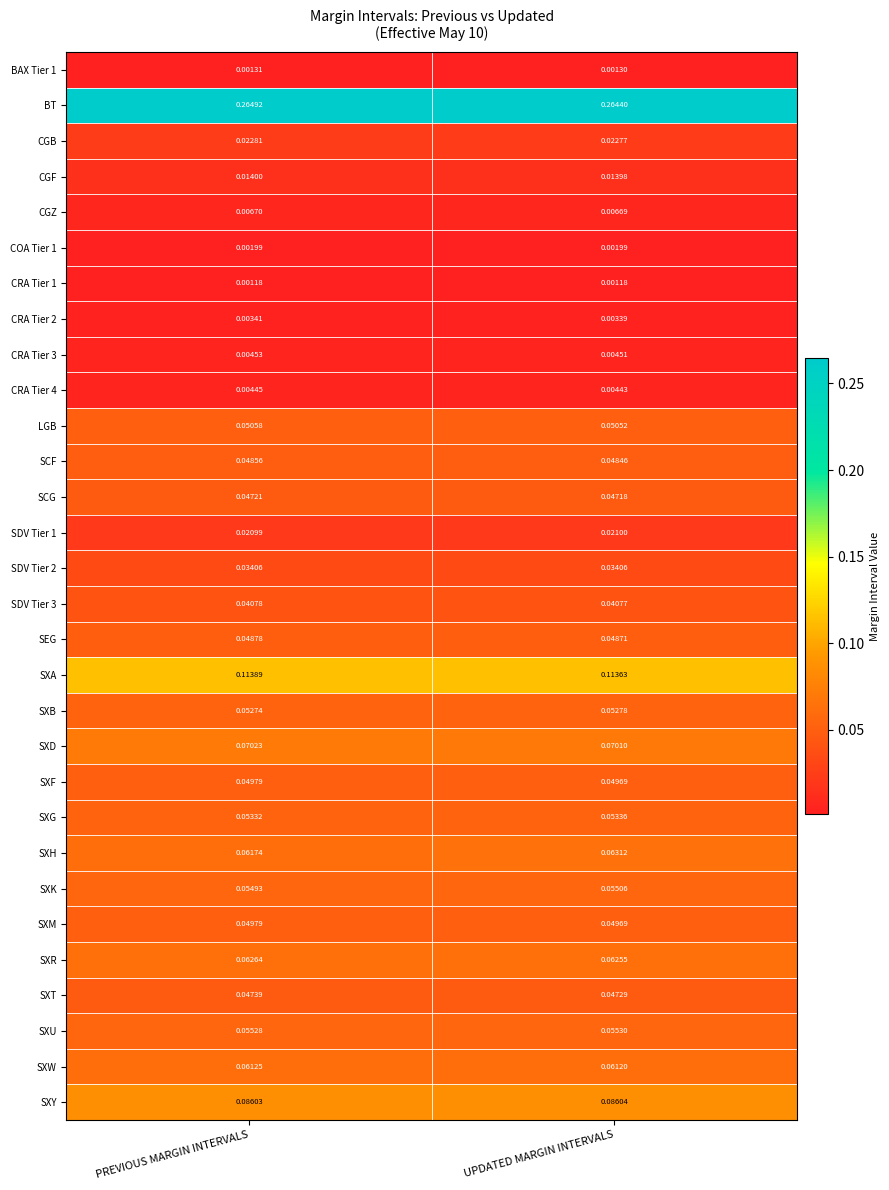

Which series has the largest total across all categories?

BT